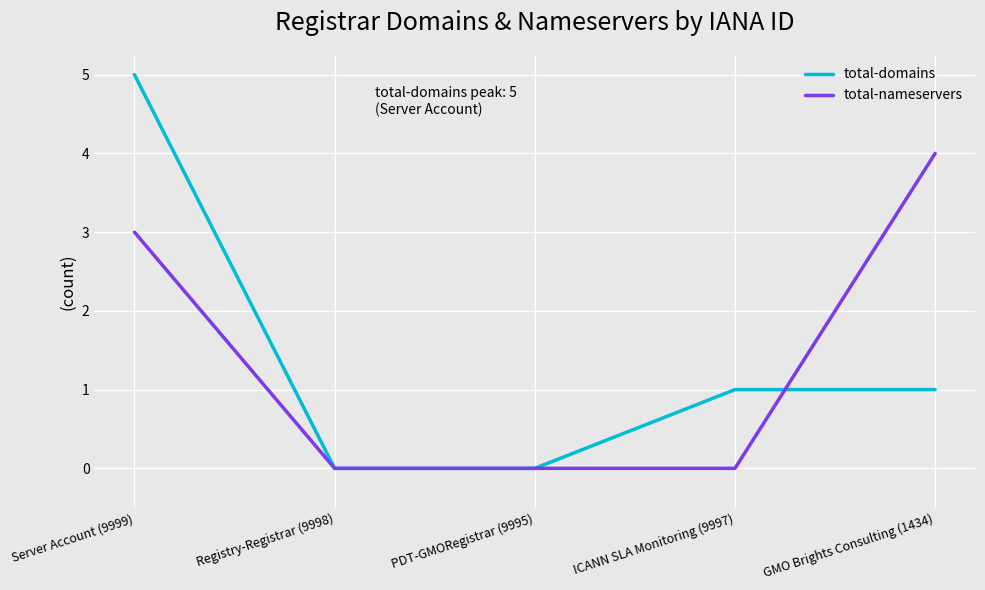

Count the total-domains values in the range 0 to 1.

4